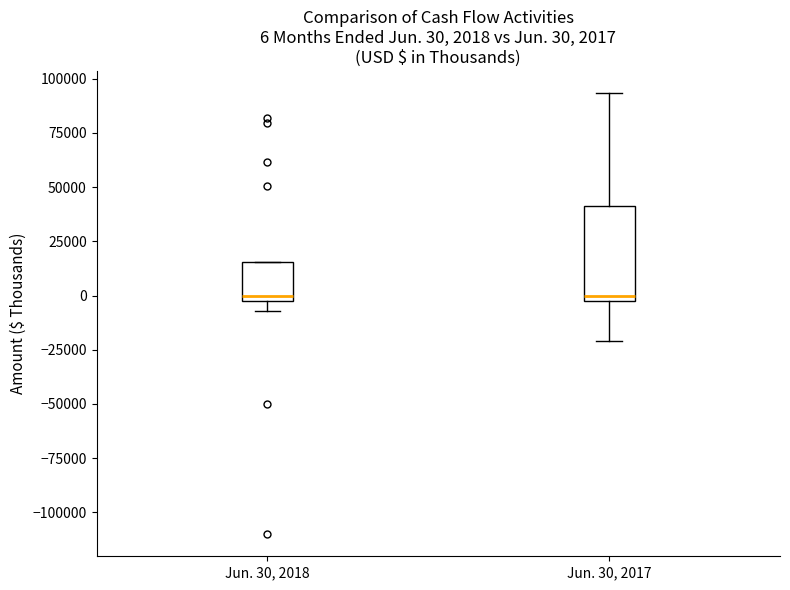

Comparing the boxes themselves (not the whiskers), which one is the tallest?

Jun. 30, 2017